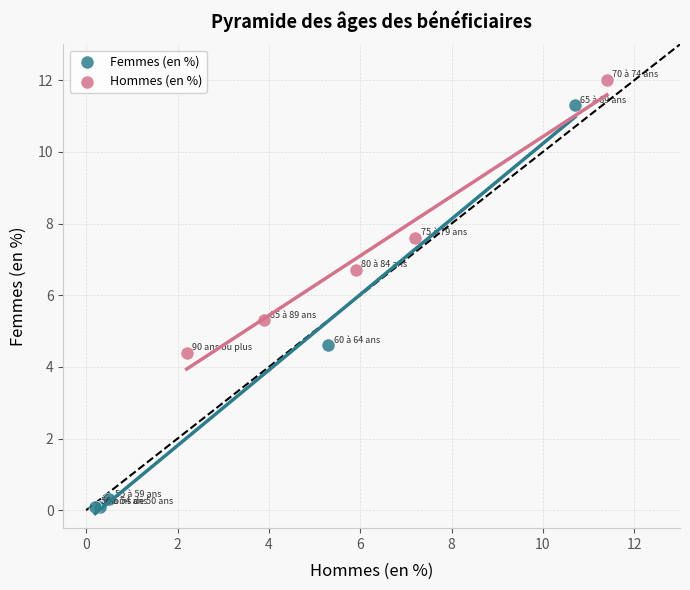

Which series reaches the minimum Y coordinate?

Femmes (en %)